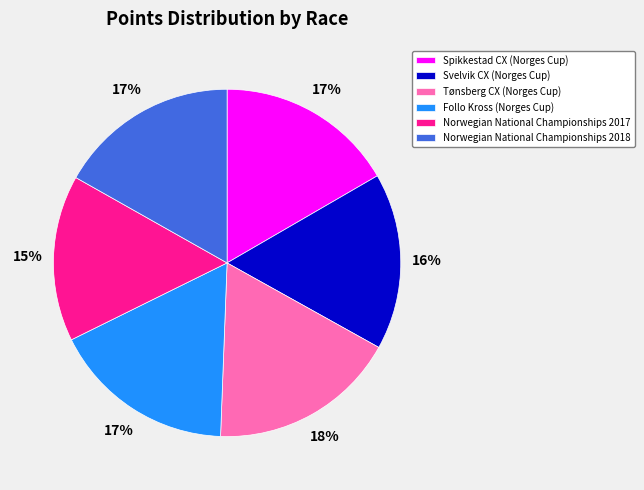

Is there a majority slice in this chart?

No